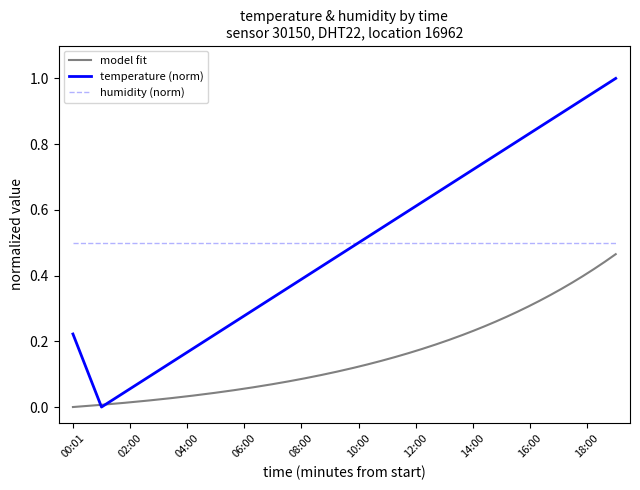

The value of humidity (norm) at 14:00 is 0.7. True or false?

False